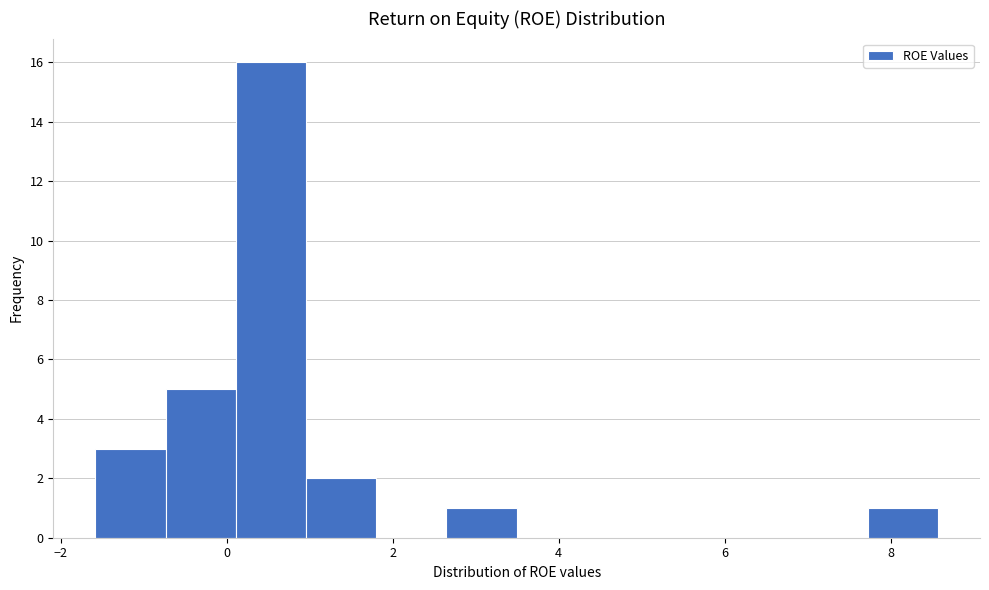

Reading left to right, list every bar in this chart as the range it spans on the x-axis followed by its height. Neither the bar edges nor the heights are printed on the chart, so give them approximately, as read against the axes.

-1.6 to -0.8: 3
-0.8 to 0.2: 5
0.2 to 1.0: 16
1.0 to 1.8: 2
1.8 to 2.6: 0
2.6 to 3.4: 1
3.4 to 4.4: 0
4.4 to 5.2: 0
5.2 to 6.0: 0
6.0 to 6.8: 0
6.8 to 7.8: 0
7.8 to 8.6: 1